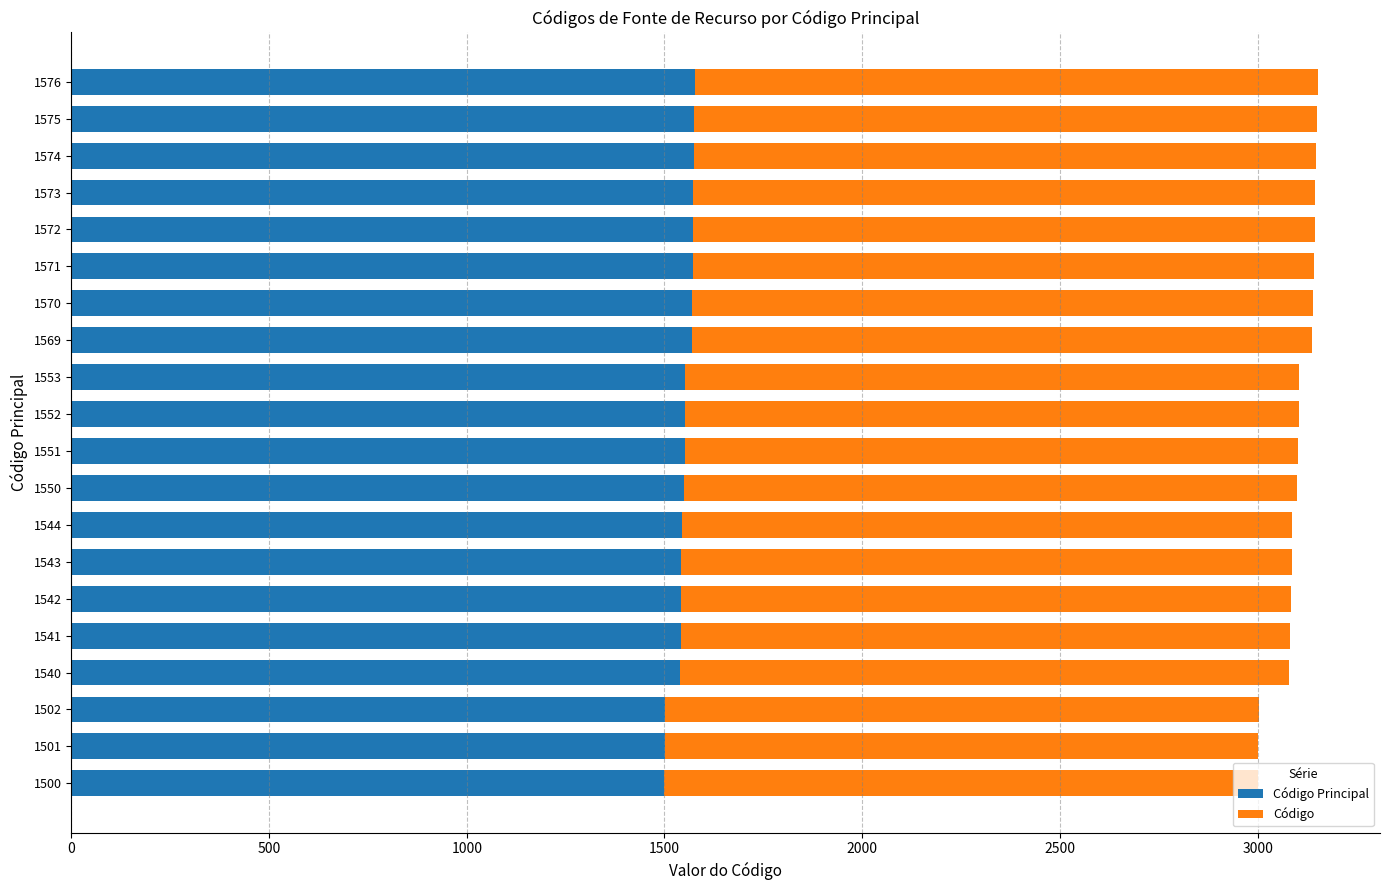

What are all the series names shown in the legend?

Código Principal, Código